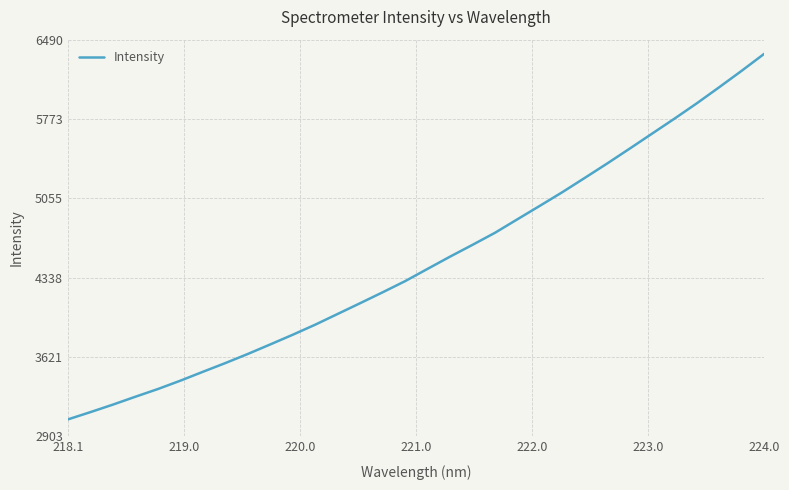

What is the difference between the maximum and minimum values?

3306.6